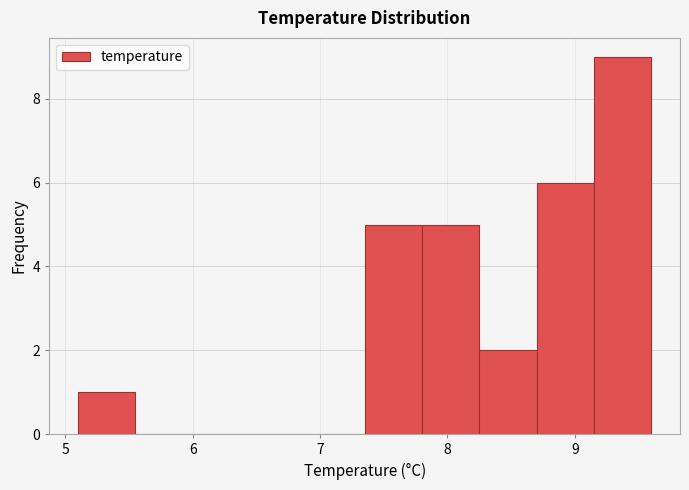

Reading left to right, transcribe this chart: for each bar, give the range it covers on the x-axis and its height. Neither the bar edges nor the heights are printed on the chart, so give them approximately, as read against the axes.

5.10 to 5.55: 1
5.55 to 6.00: 0
6.00 to 6.45: 0
6.45 to 6.90: 0
6.90 to 7.35: 0
7.35 to 7.80: 5
7.80 to 8.25: 5
8.25 to 8.70: 2
8.70 to 9.15: 6
9.15 to 9.60: 9